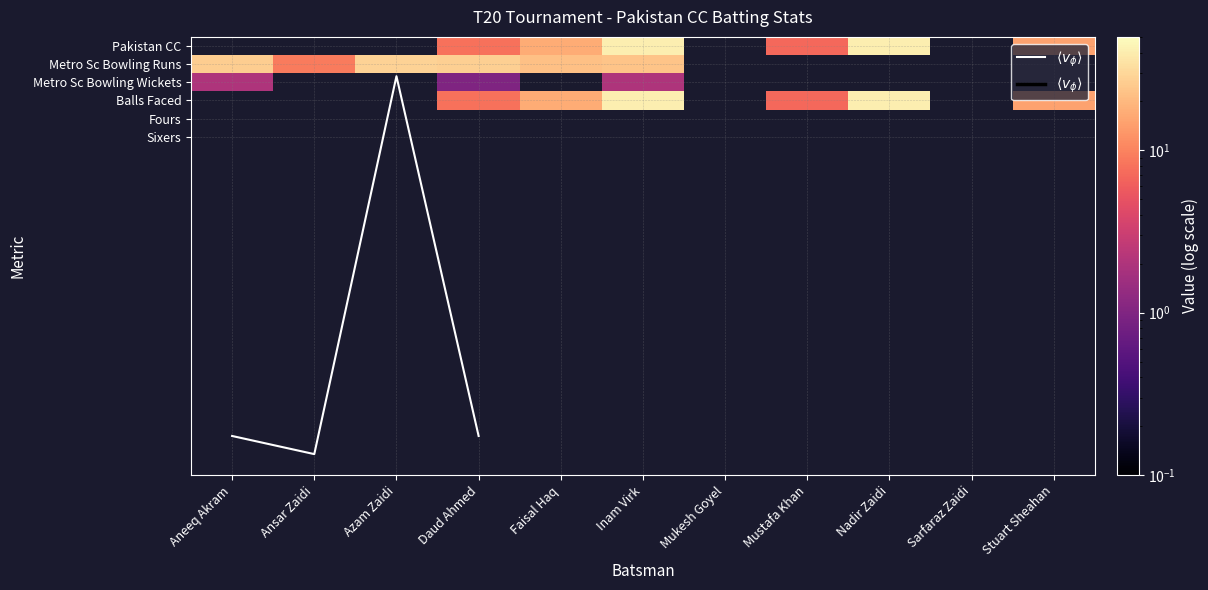

What value does the $\langle v_\phi \rangle$ series have at Azam Zaidi?

1.7